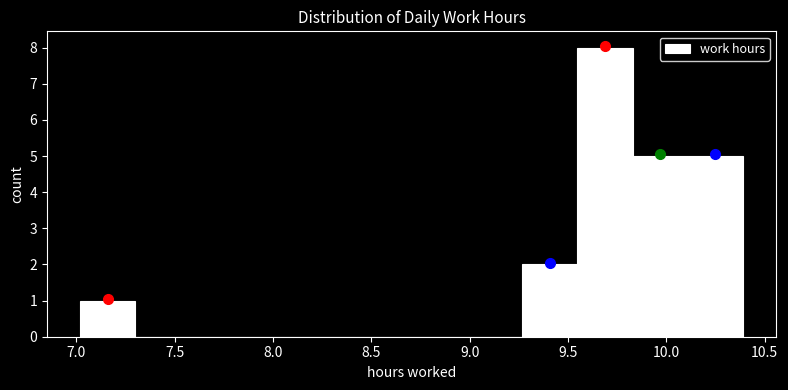

Reading left to right, list every bar in this chart as the range it spans on the x-axis followed by its height. Neither the bar edges nor the heights are printed on the chart, so give them approximately, as read against the axes.

7.00 to 7.30: 1
7.30 to 7.60: 0
7.60 to 7.85: 0
7.85 to 8.15: 0
8.15 to 8.40: 0
8.40 to 8.70: 0
8.70 to 9.00: 0
9.00 to 9.25: 0
9.25 to 9.55: 2
9.55 to 9.85: 8
9.85 to 10.10: 5
10.10 to 10.40: 5